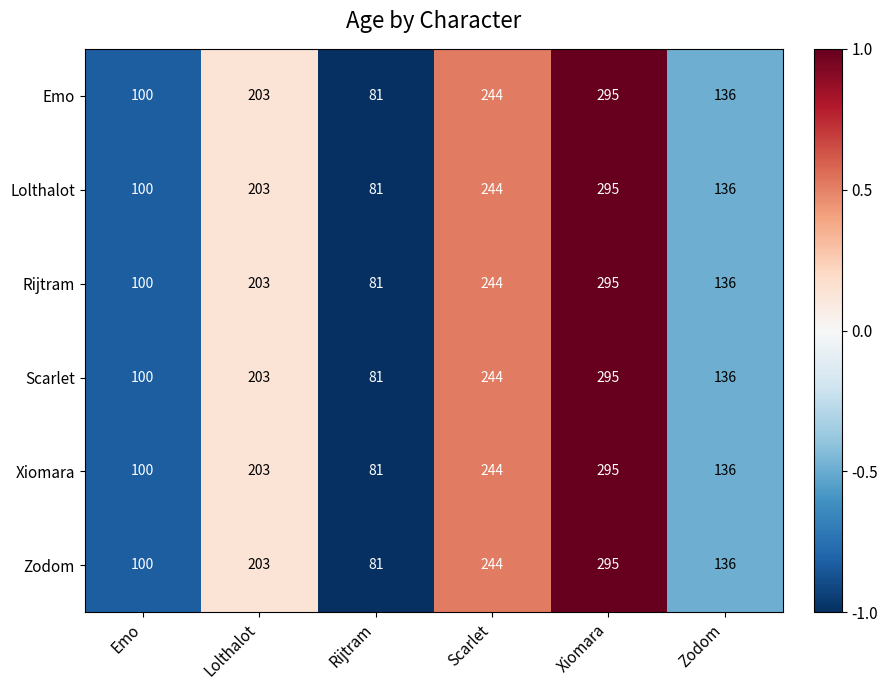

What is the sum of all Scarlet values?

1059